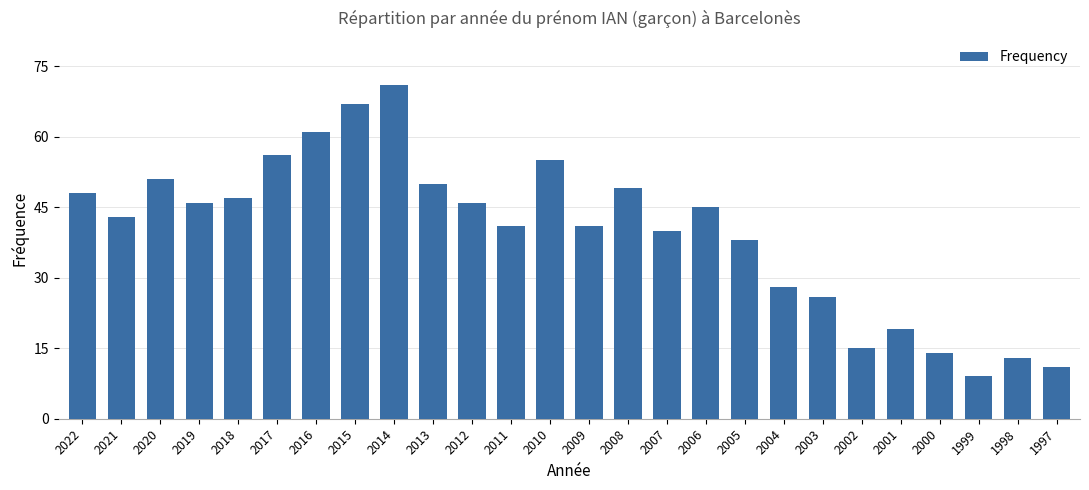

What is the approximate value at 2022, to the nearest 5?

50